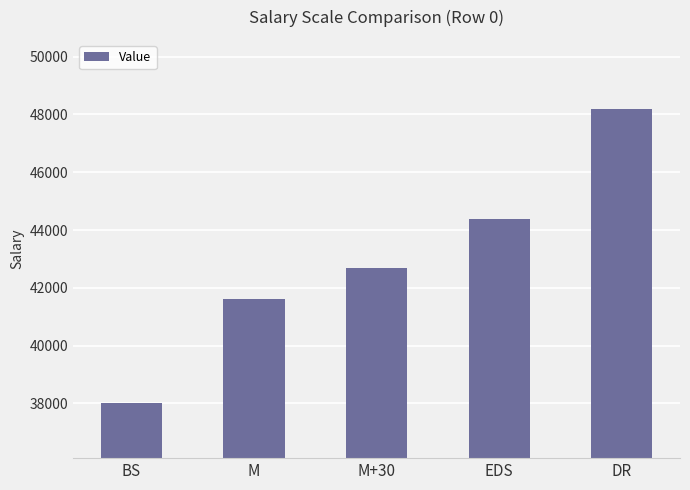

Reading left to right, what are all the values shown in this chart?

BS=38000	M=41605	M+30=42670	EDS=44385	DR=48175